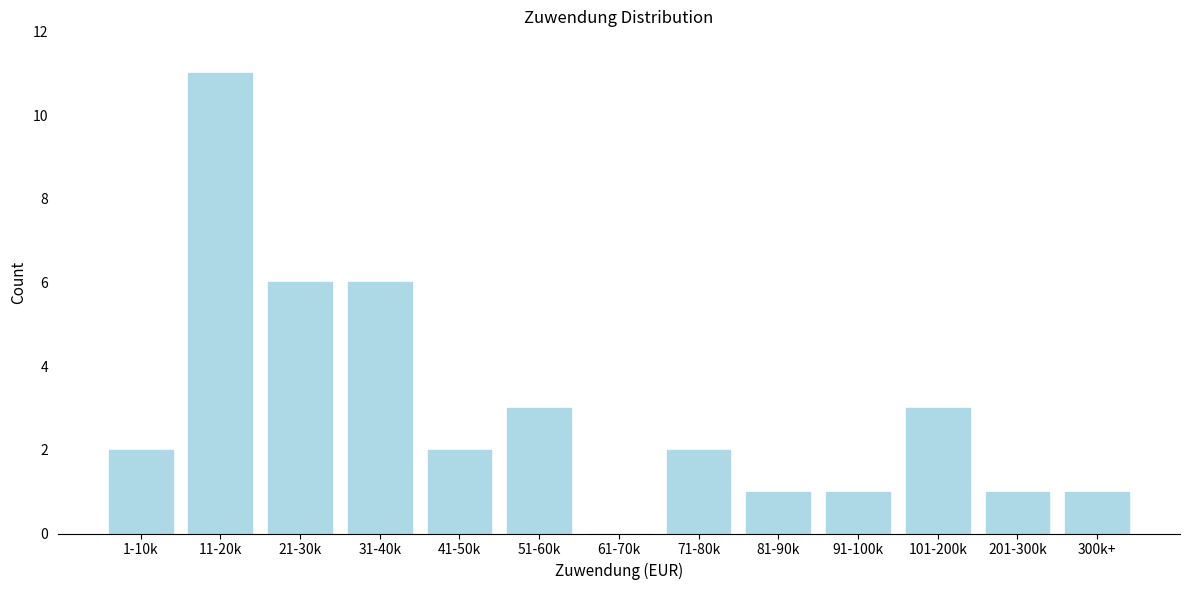

Reading left to right, list all the values displayed in this chart.

1-10k=2	11-20k=11	21-30k=6	31-40k=6	41-50k=2	51-60k=3	61-70k=0	71-80k=2	81-90k=1	91-100k=1	101-200k=3	201-300k=1	300k+=1